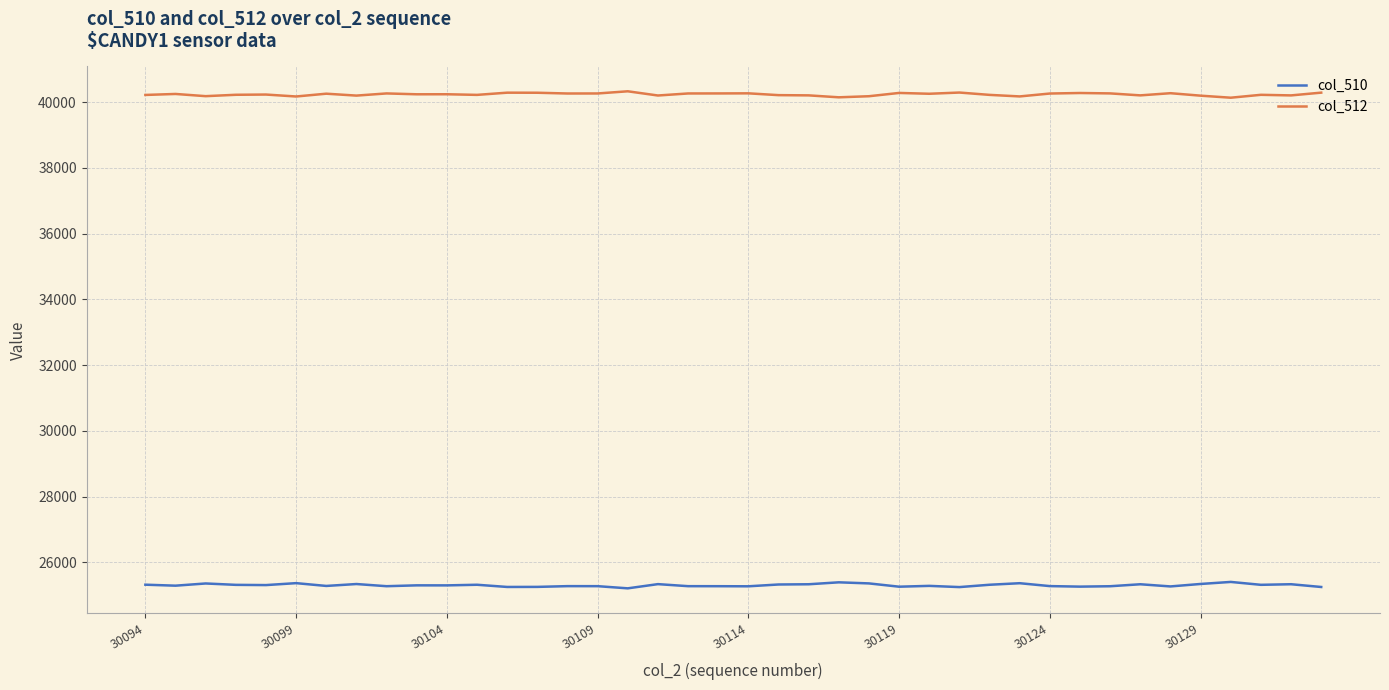

Which series has the largest total across all categories?

col_512